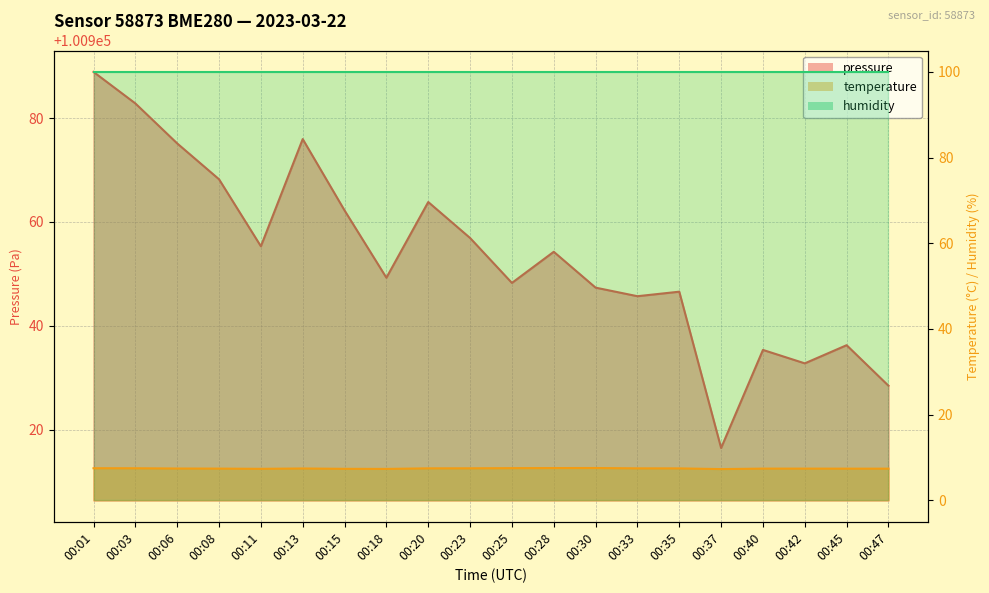

Which series has the largest total across all categories?

pressure line